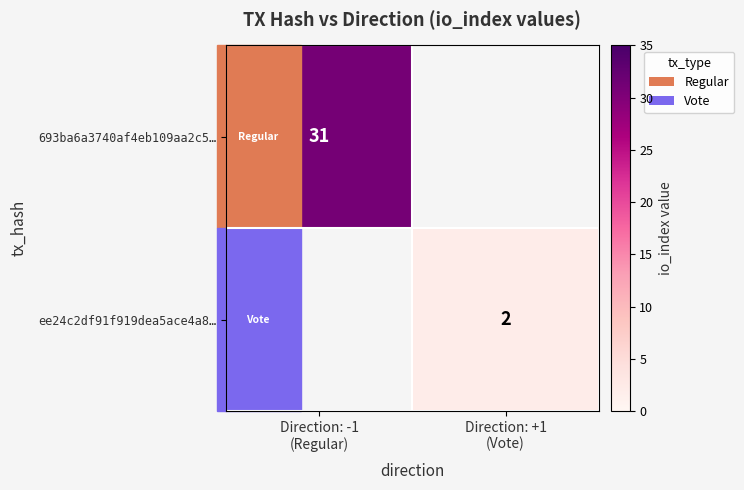

True or false: ee24c2df91f919dea5ace4a8… has a value of 2.0 at Direction: +1 (Vote).

True